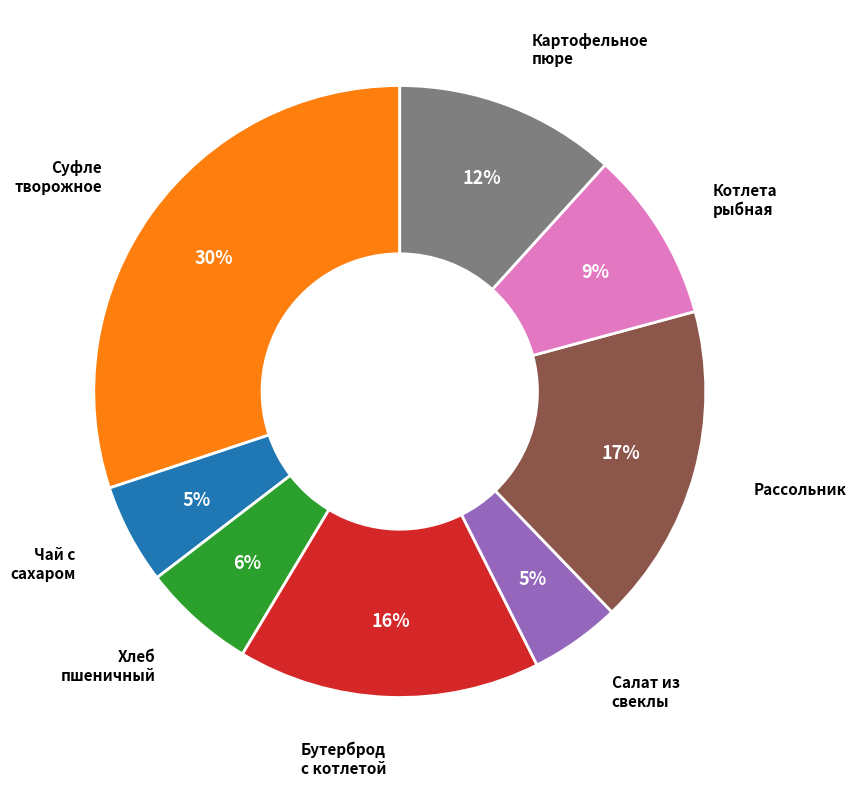

Is there any slice that represents more than half of the pie?

No